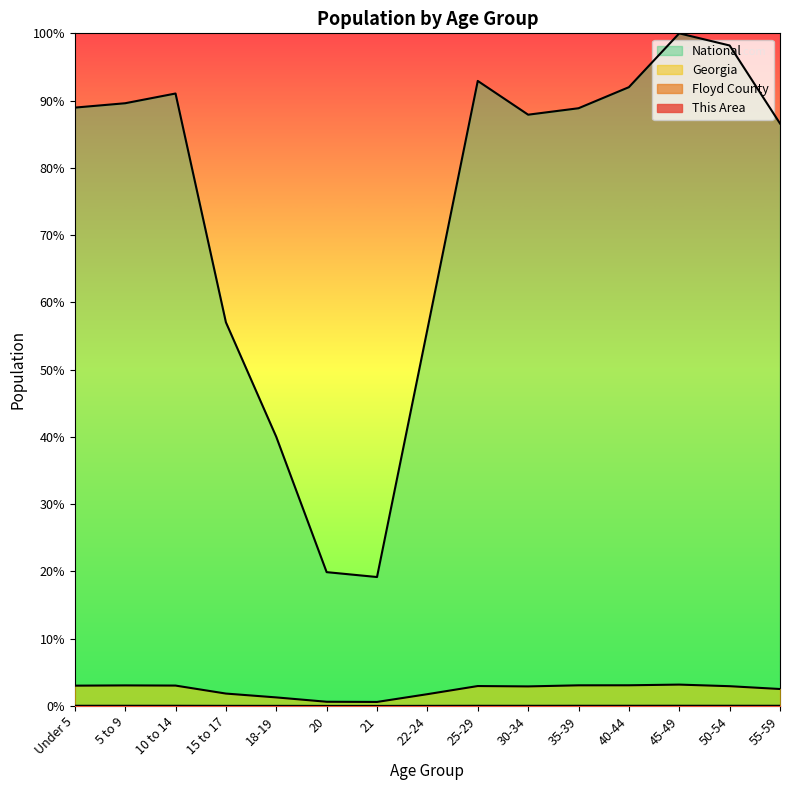

How many distinct data groups are displayed?

4